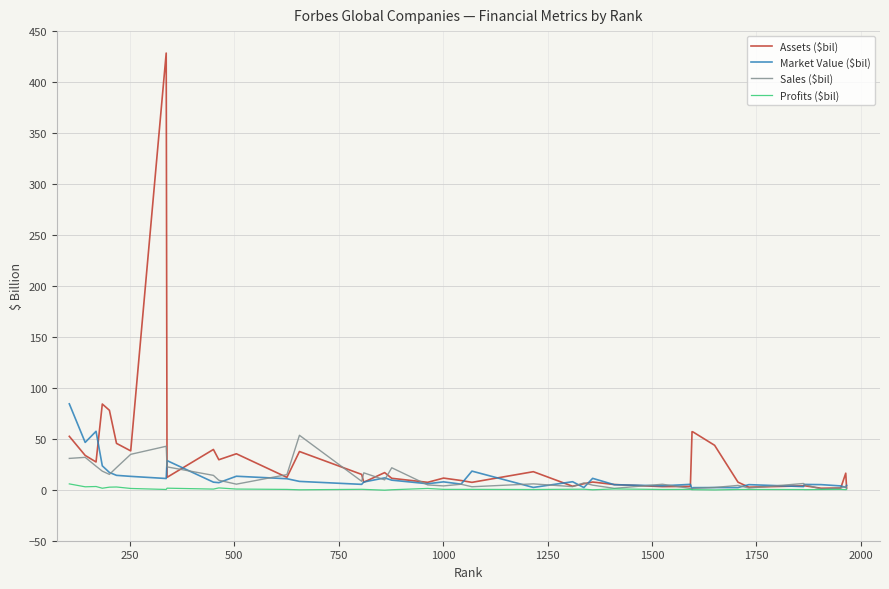

Which series has the largest range (max minus min)?

Assets ($bil)